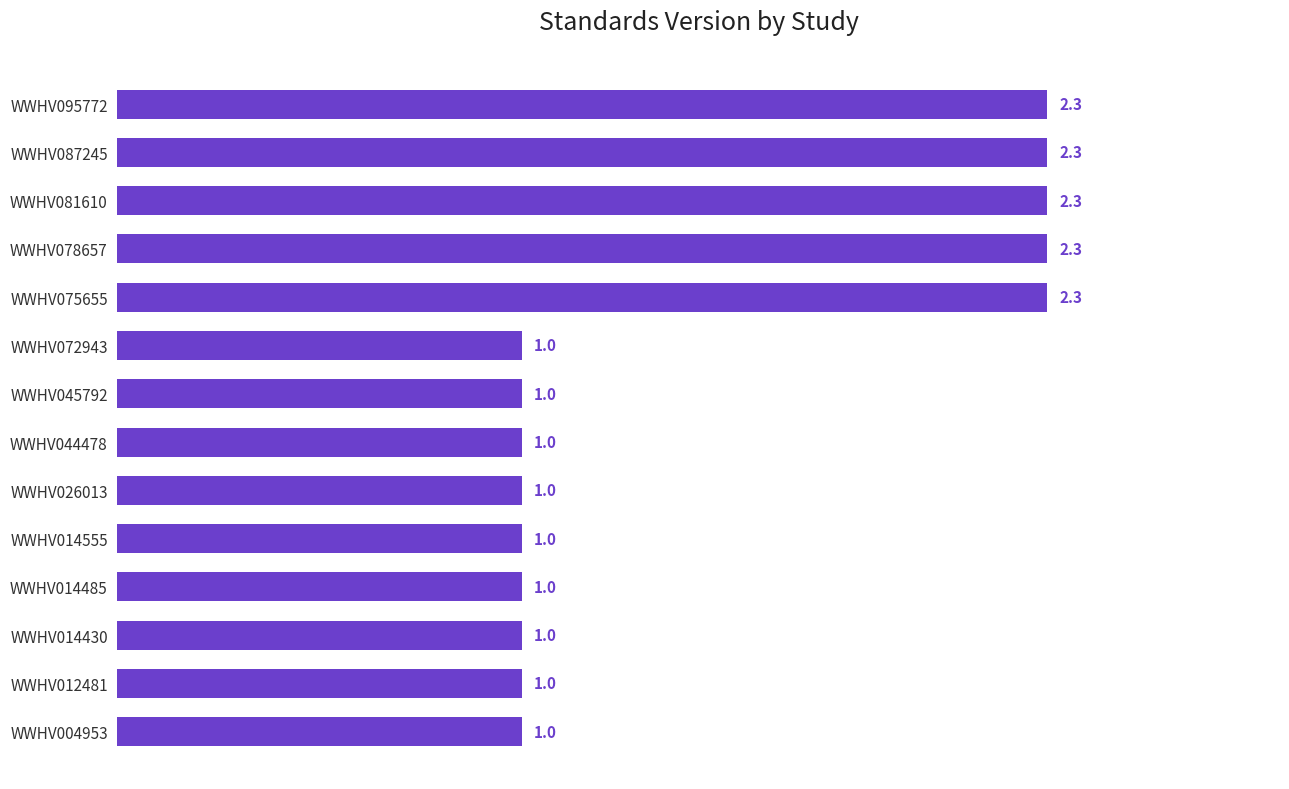

What is the difference between the second highest and second lowest values?

1.3